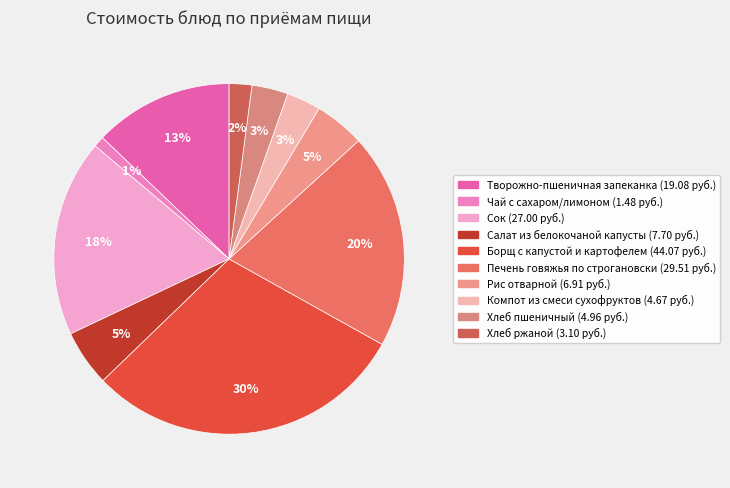

Is there a majority slice in this chart?

No